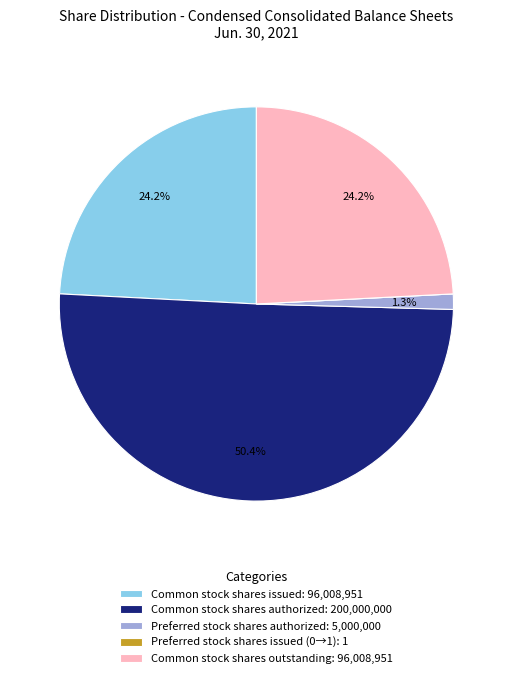

What is the largest slice in the pie chart?

Common stock shares authorized